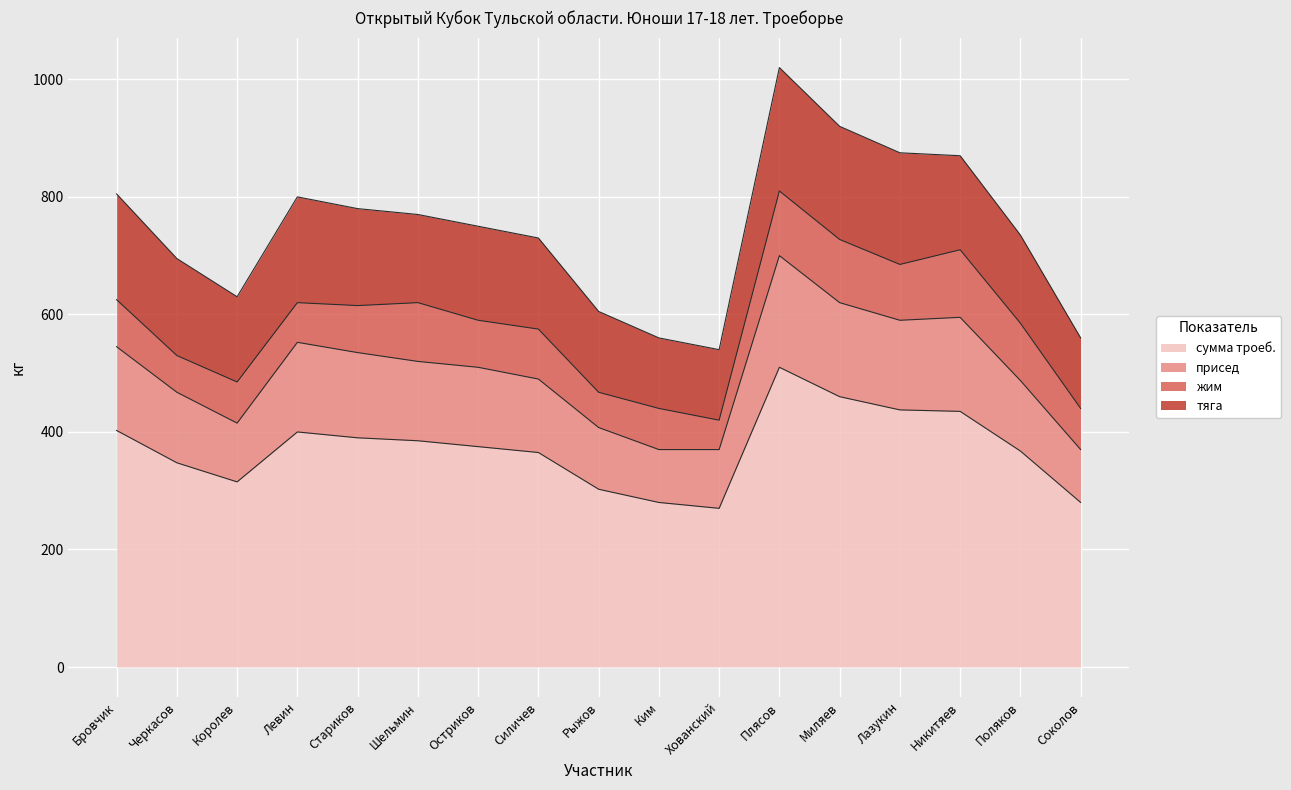

What is the maximum value for сумма троеб.?

510.0